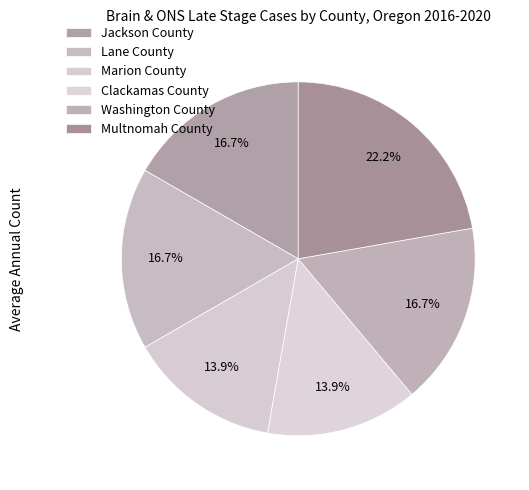

Which has a higher value, Marion County or Jackson County?

Jackson County